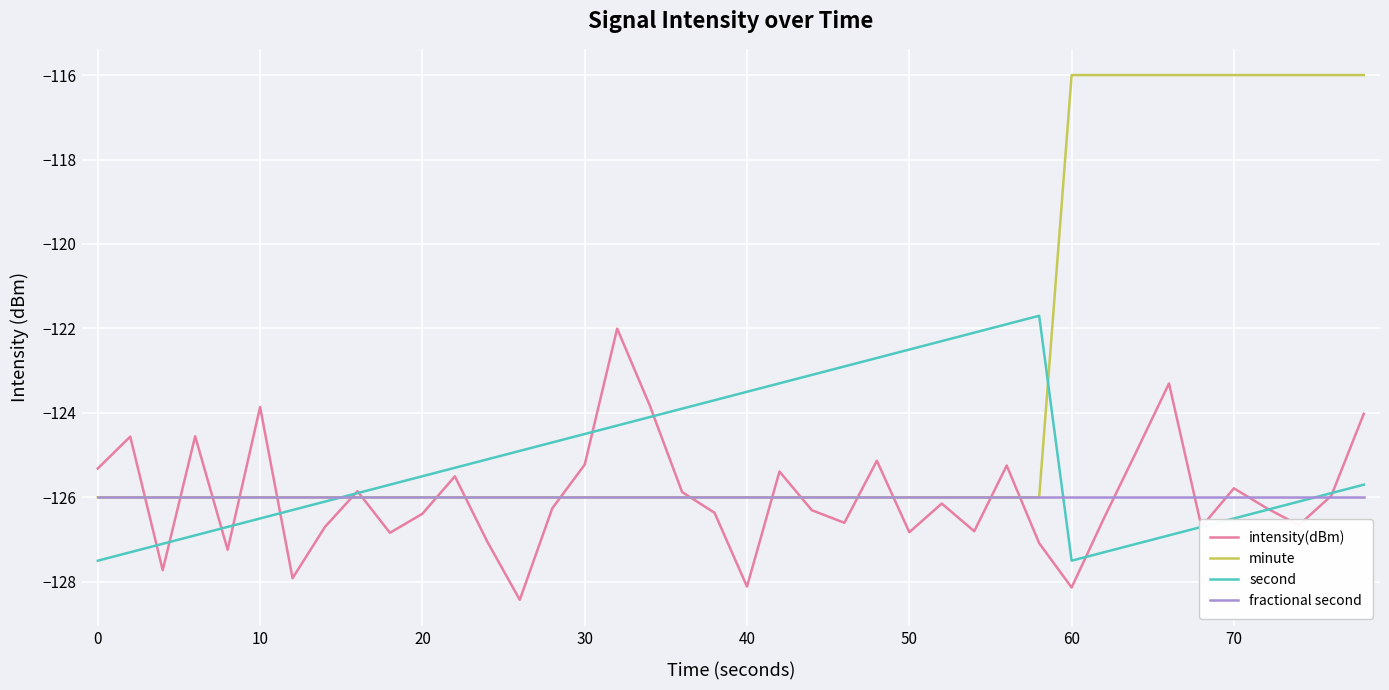

What is the greatest value displayed?

-116.0